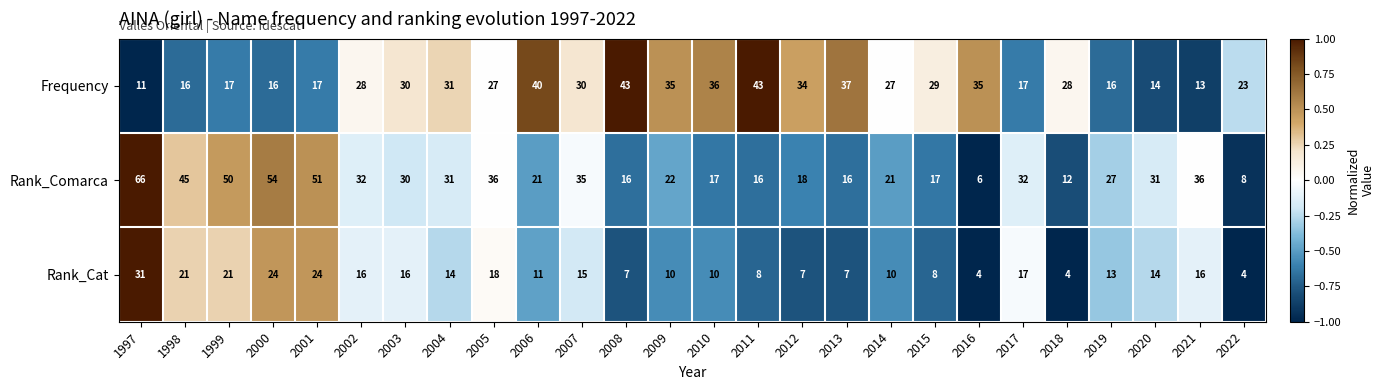

The Rank_Cat series shows 15 at 2007. True or false?

True